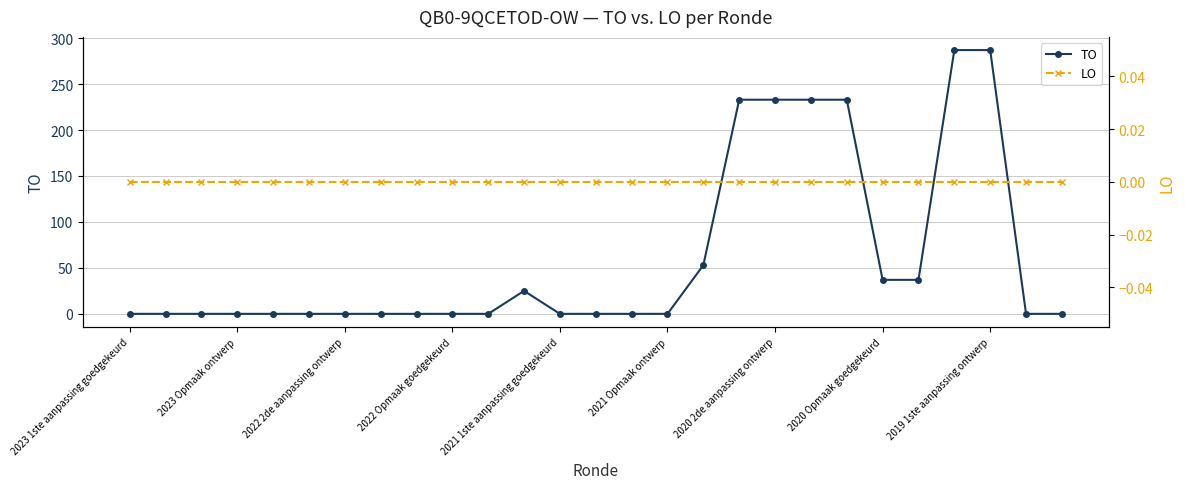

Which series has the largest range (max minus min)?

TO